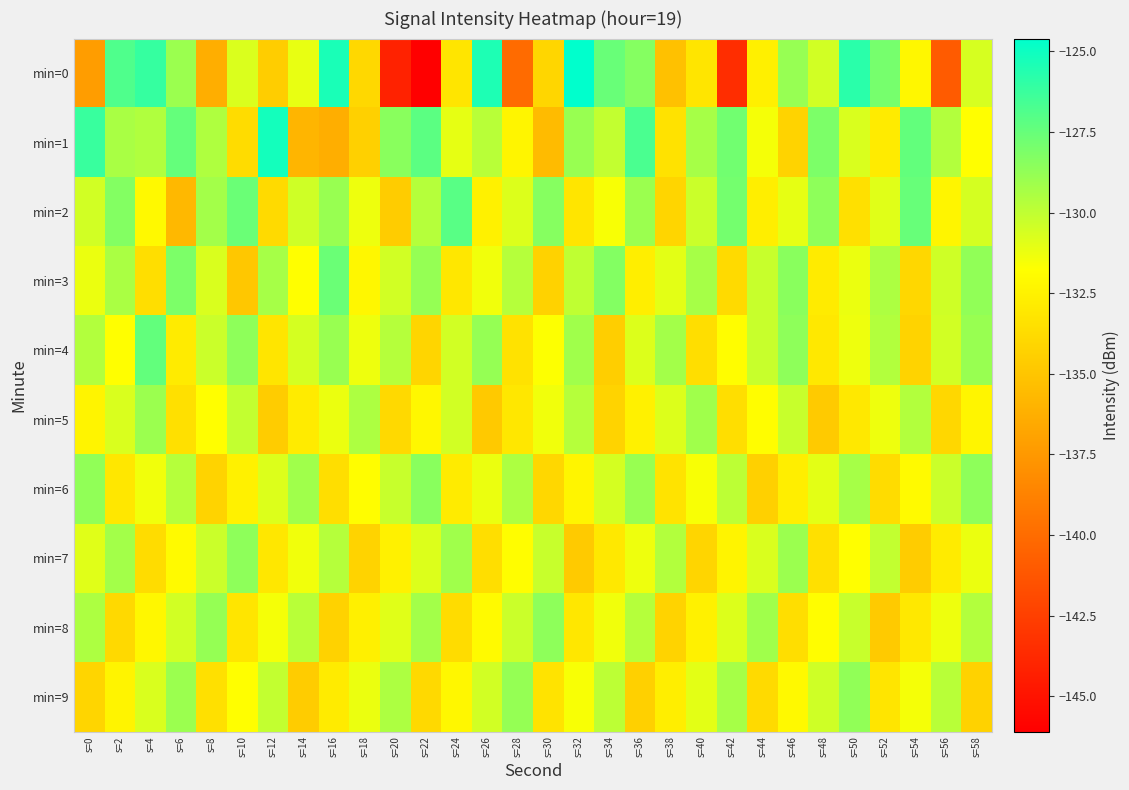

What is the difference between the highest and lowest values at s=58?

5.7